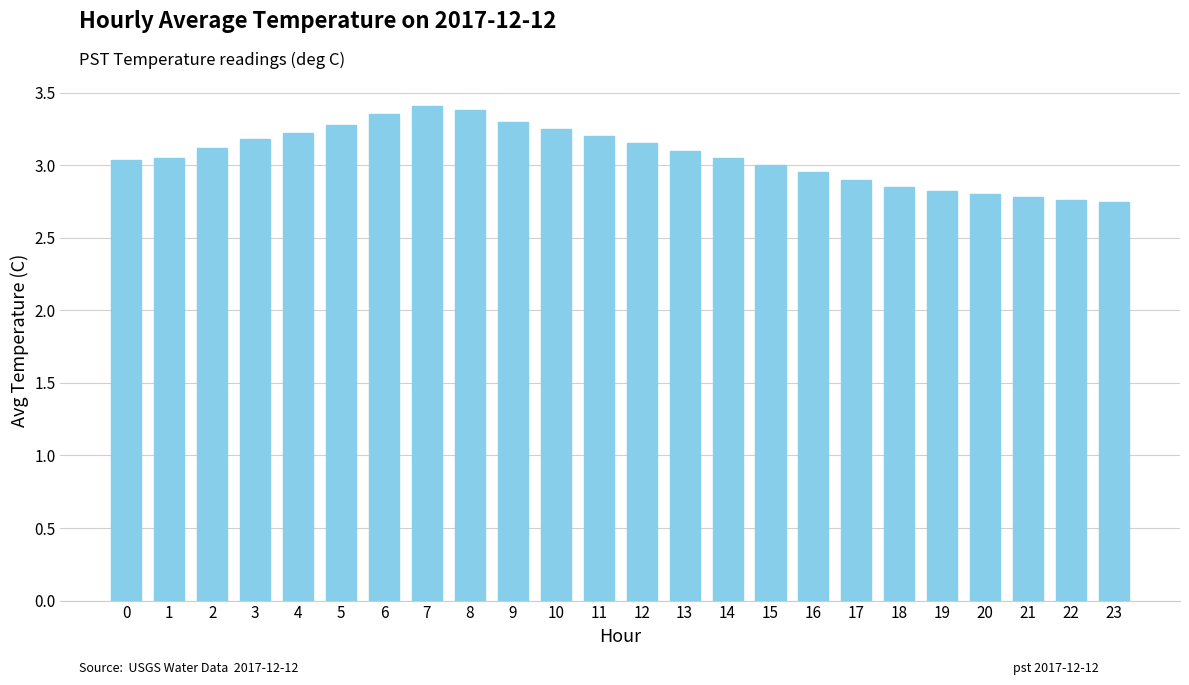

What is the sum of the values at 3 and 5?

6.5